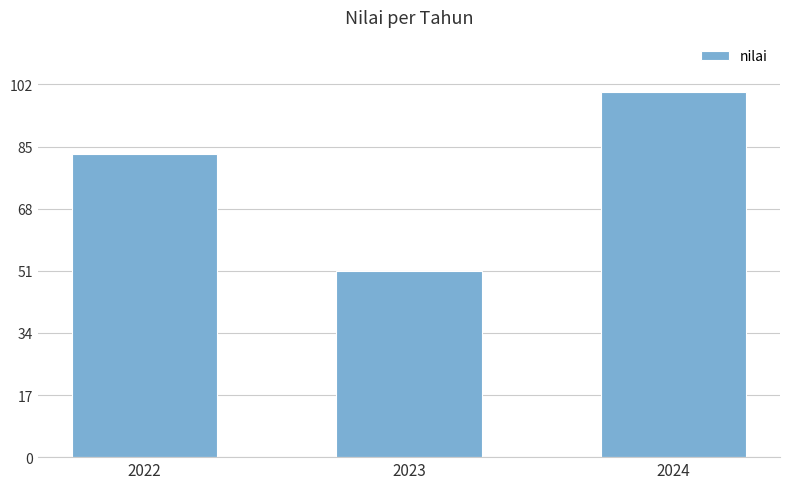

What is the difference between the values at 2024 and 2022?

17